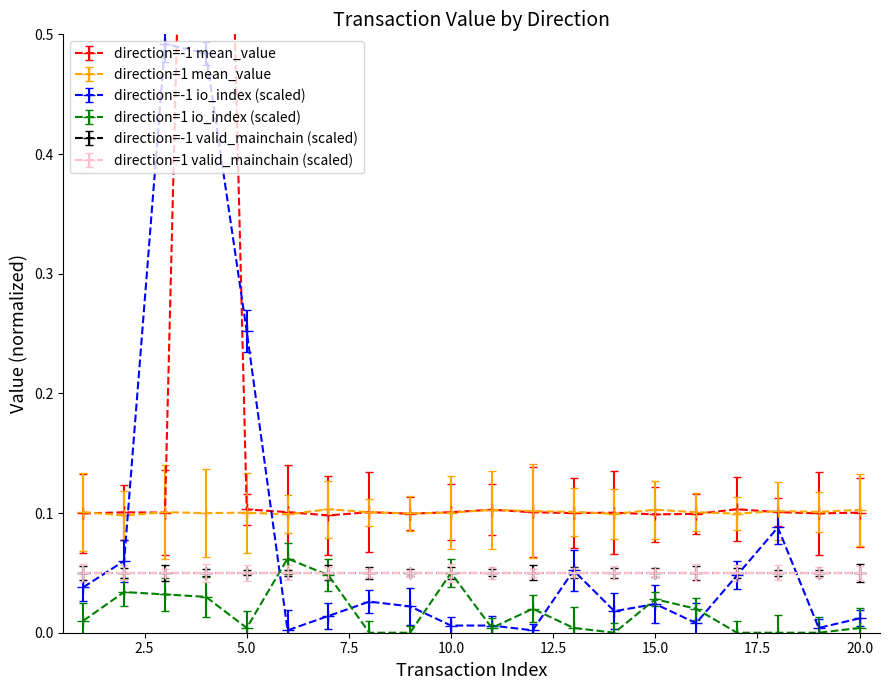

At which category does the chart reach its minimum across all series?

8